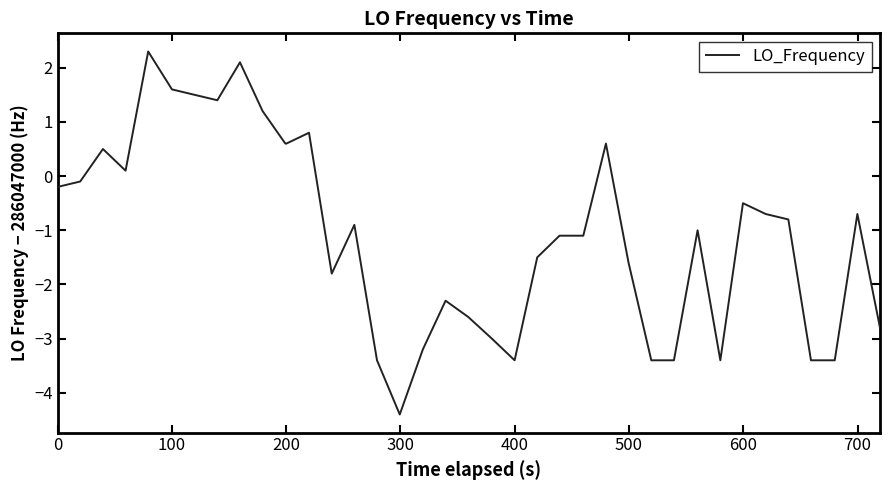

Is this an area chart (filled region under the line)?

No